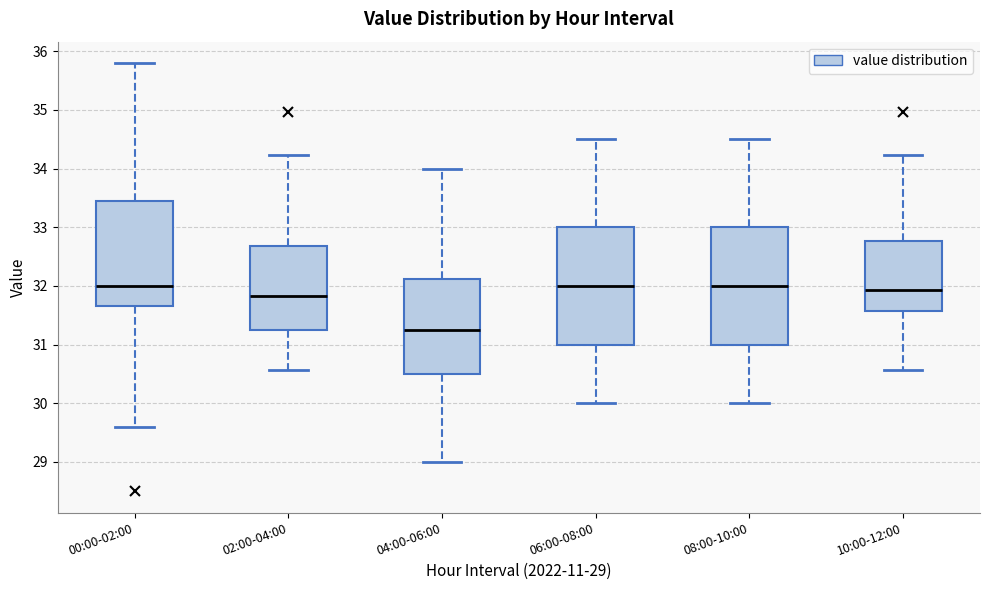

Where does the lower whisker of the box for 04:00-06:00 end on the y-axis? The values are not printed on the chart, so give them approximately, as read against the axis.

29.0